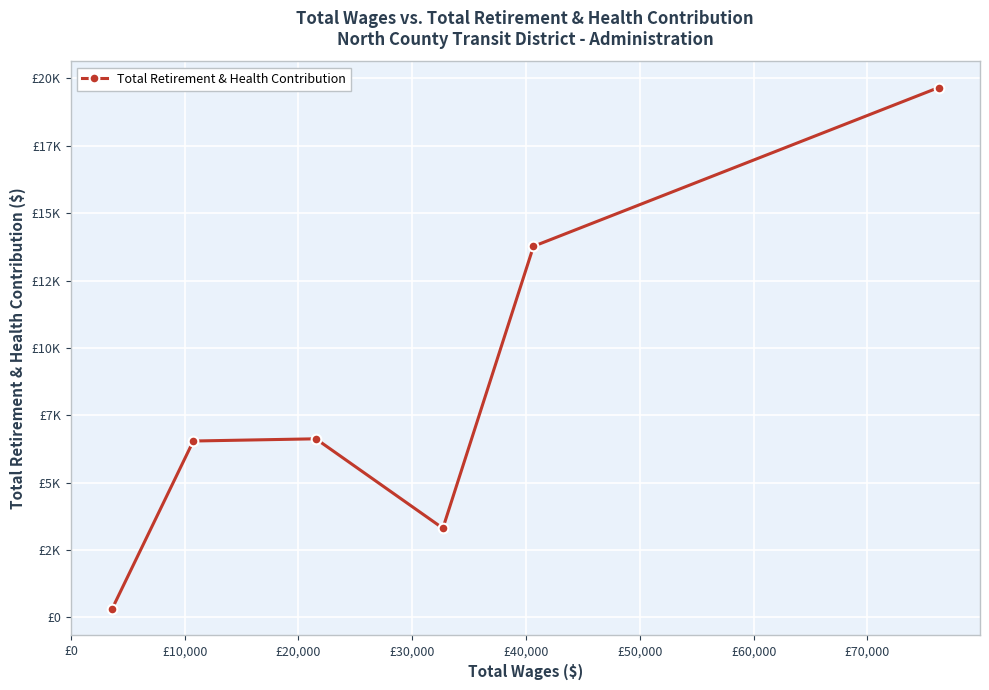

Does the chart have visible grid lines?

Yes